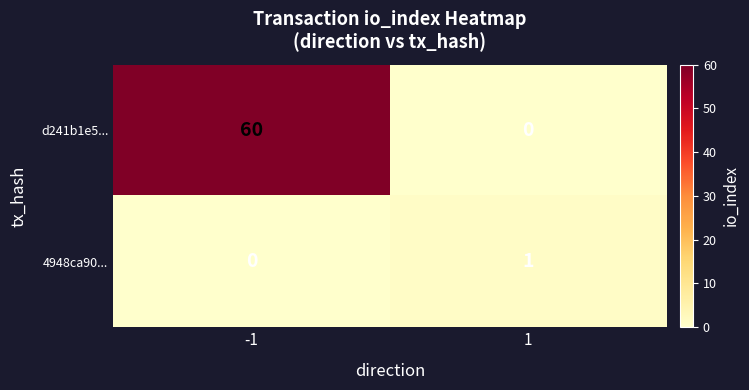

At how many categories does at least one series exceed 33?

1